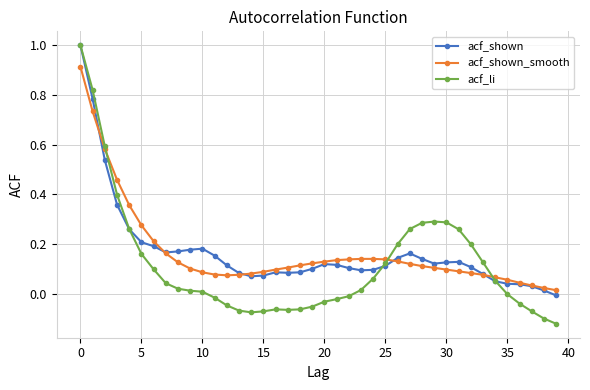

Which series has the largest range (max minus min)?

acf_li